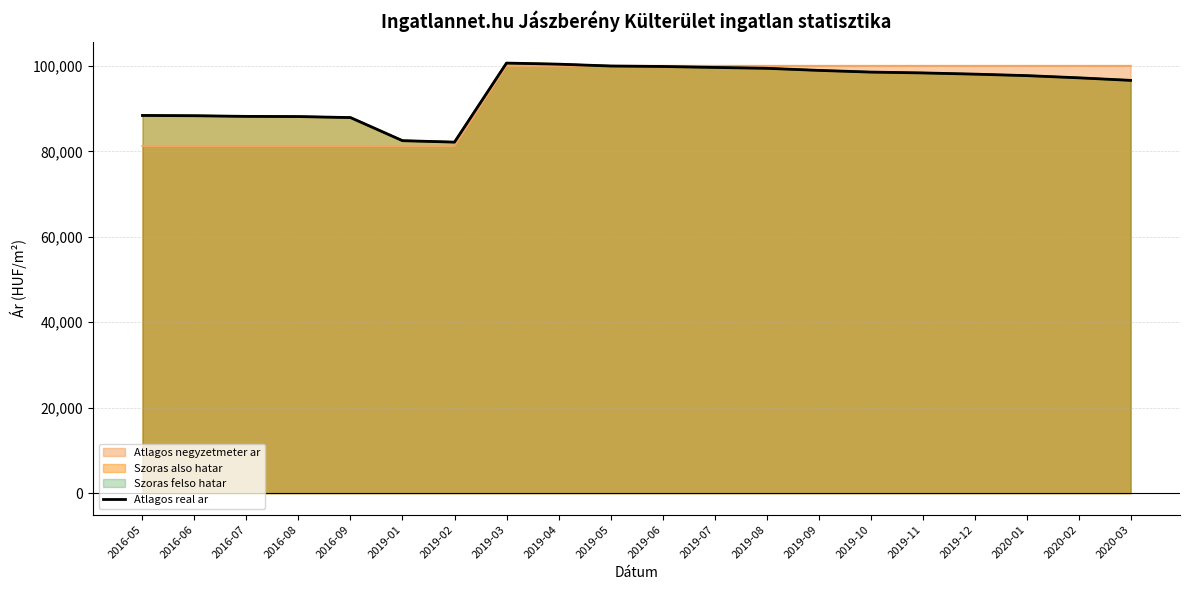

Where is the data nearest to the value 91410?

2016-05